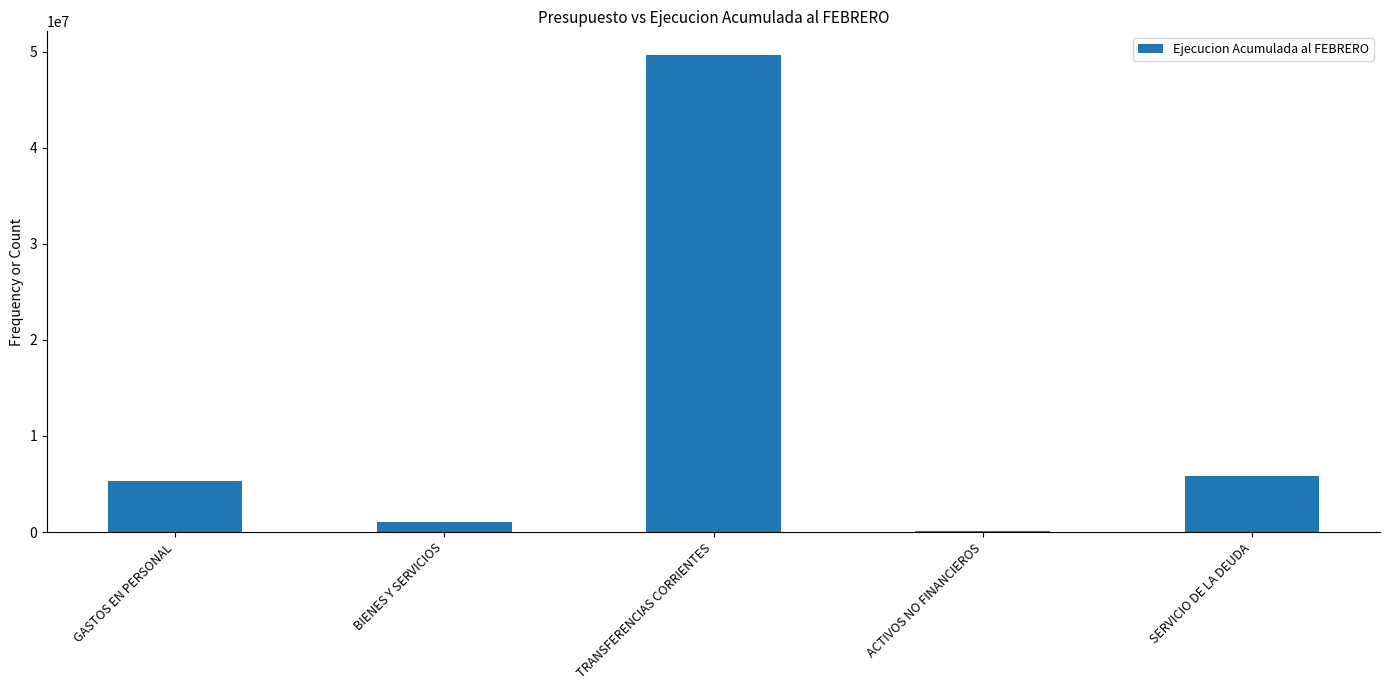

What is the ratio of the value at GASTOS EN PERSONAL to the value at BIENES Y SERVICIOS?

4.9